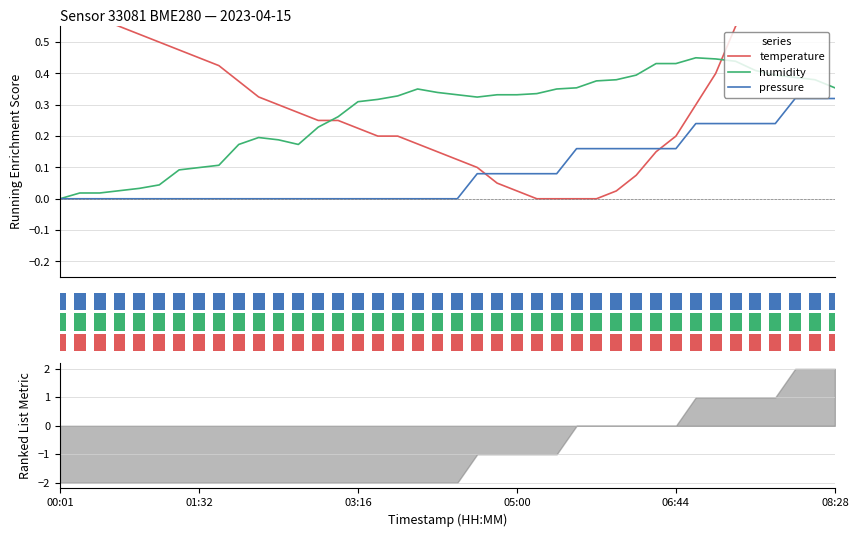

Which series has the largest range (max minus min)?

temperature